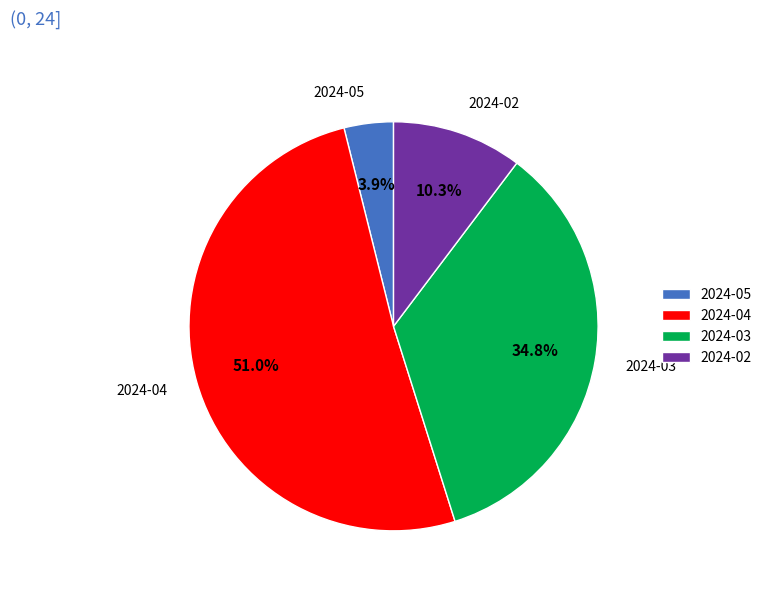

Is the sum of 2024-04 and 2024-02 greater than half?

Yes